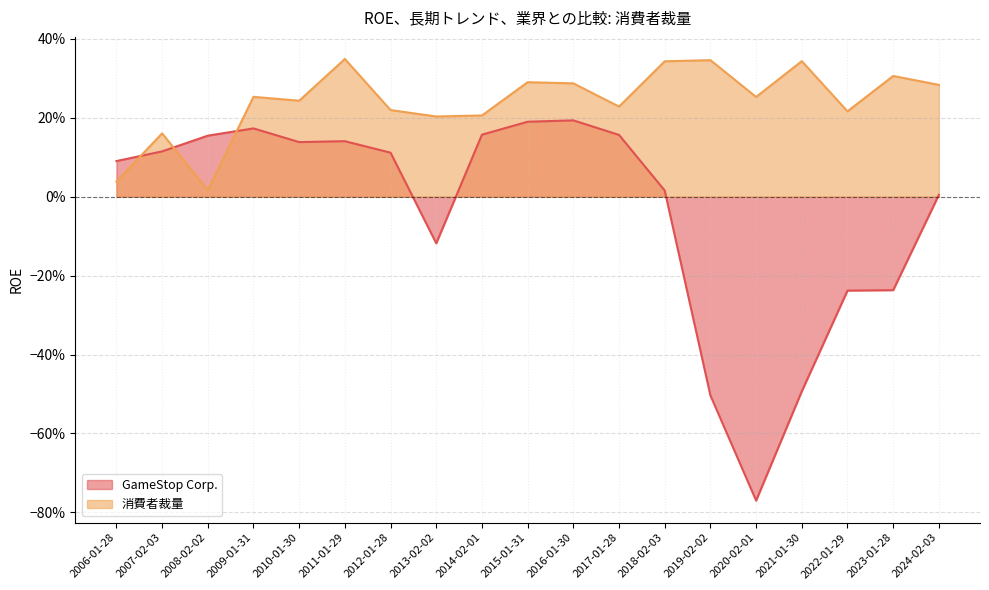

Reading right to left, extract all data points from this chart.

GameStop Corp.: 2024-02-03=0.0	2023-01-28=-0.2	2022-01-29=-0.2	2021-01-30=-0.5	2020-02-01=-0.8	2019-02-02=-0.5	2018-02-03=0.0	2017-01-28=0.2	2016-01-30=0.2	2015-01-31=0.2	2014-02-01=0.2	2013-02-02=-0.1	2012-01-28=0.1	2011-01-29=0.1	2010-01-30=0.1	2009-01-31=0.2	2008-02-02=0.2	2007-02-03=0.1	2006-01-28=0.1
消費者裁量: 2024-02-03=0.3	2023-01-28=0.3	2022-01-29=0.2	2021-01-30=0.3	2020-02-01=0.3	2019-02-02=0.3	2018-02-03=0.3	2017-01-28=0.2	2016-01-30=0.3	2015-01-31=0.3	2014-02-01=0.2	2013-02-02=0.2	2012-01-28=0.2	2011-01-29=0.3	2010-01-30=0.2	2009-01-31=0.3	2008-02-02=0.0	2007-02-03=0.2	2006-01-28=0.0